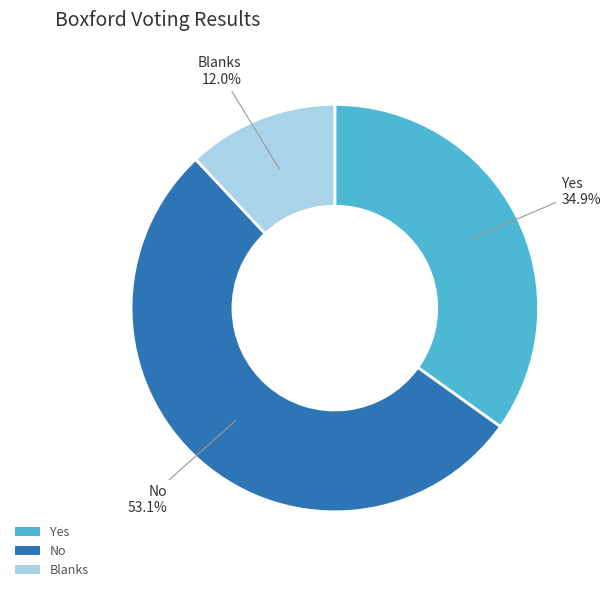

What is the ratio of the value at No to the value at Blanks?

4.4